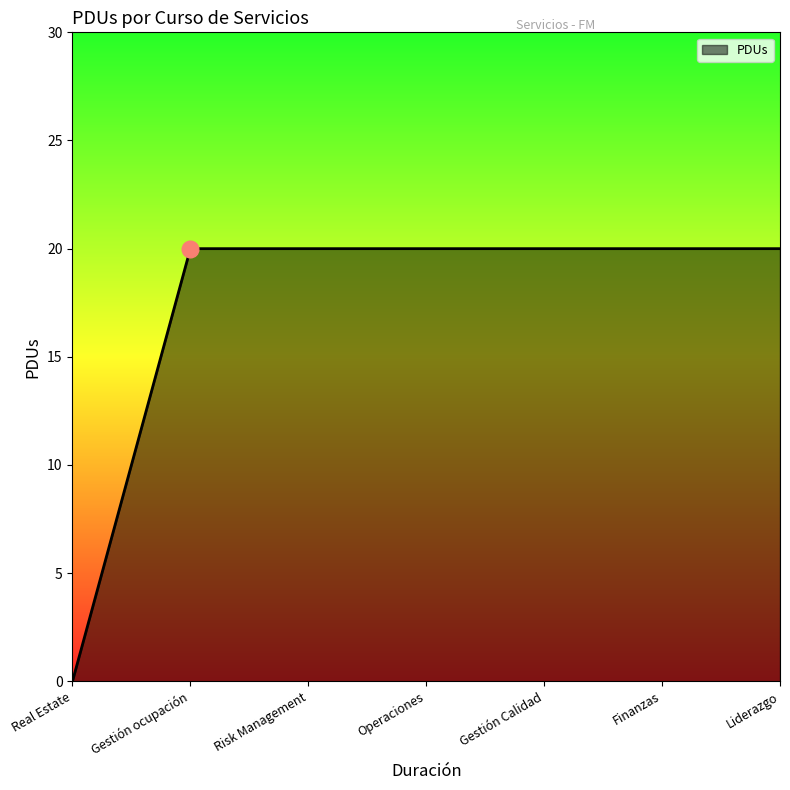

What position from the left is Gestión Calidad?

5